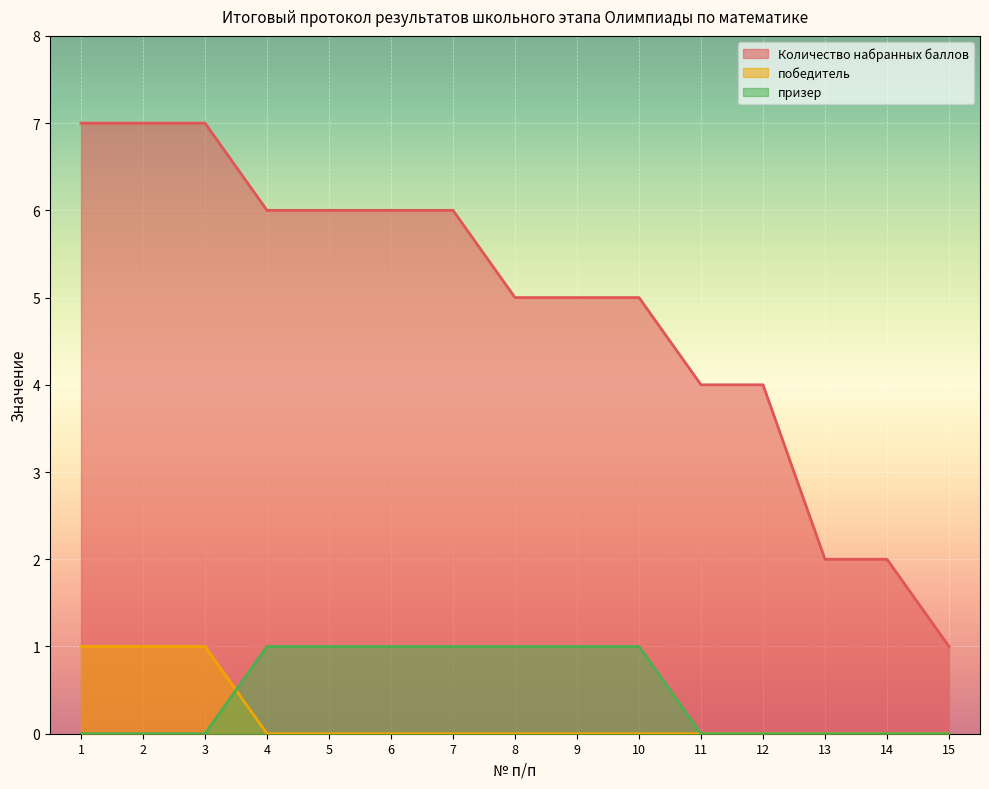

At how many categories does at least one series exceed 1?

14